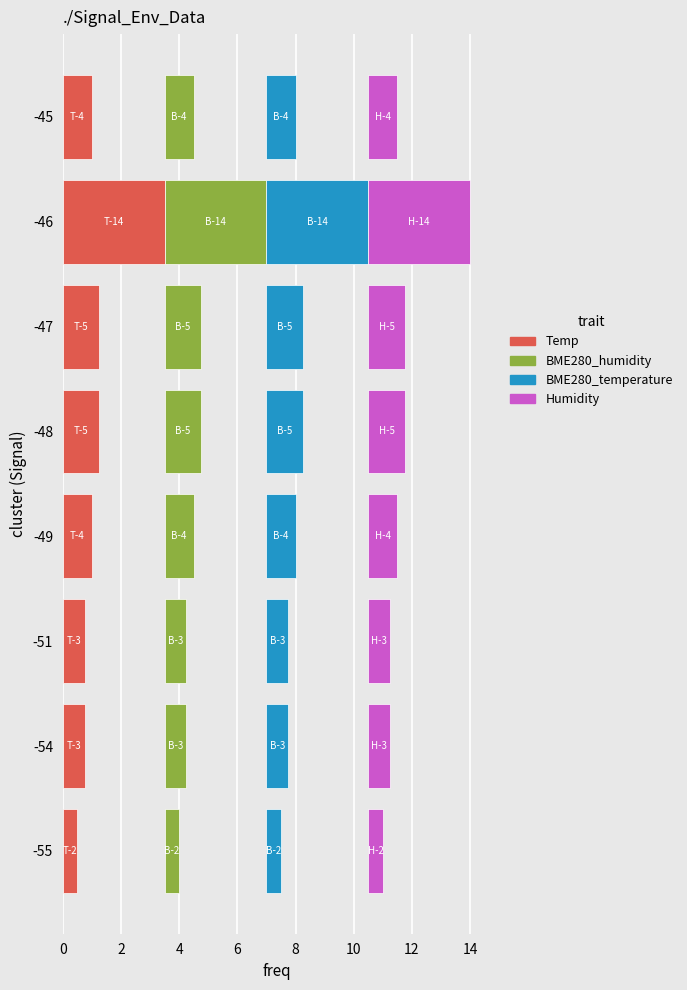

What is the difference between the maximum and minimum values in the BME280_humidity series?

3.0